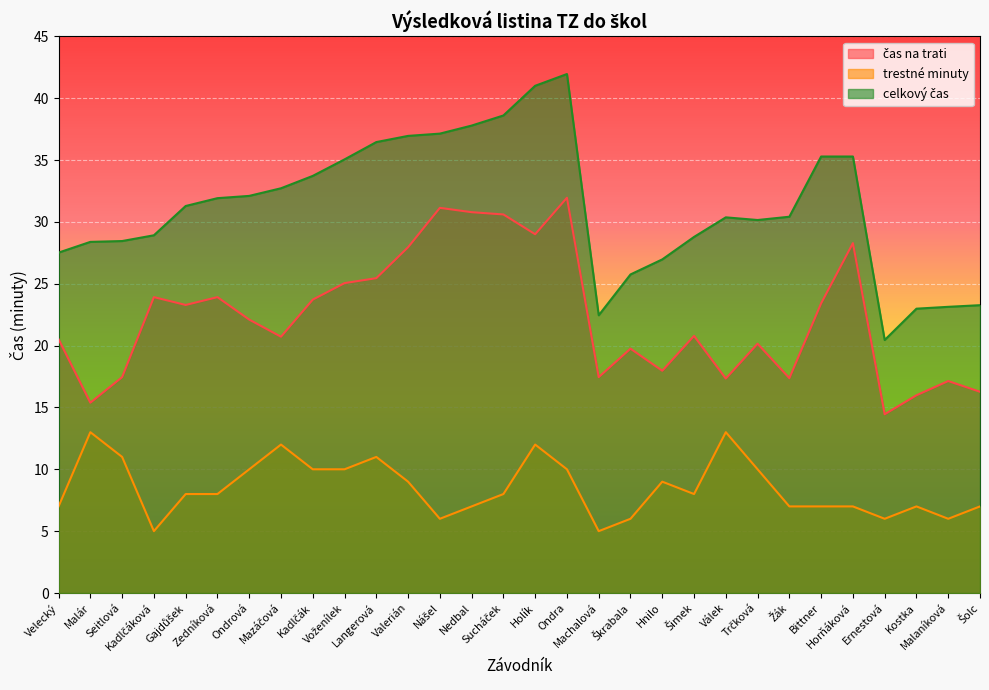

What is the difference between the maximum and minimum values in the celkový čas series?

21.5